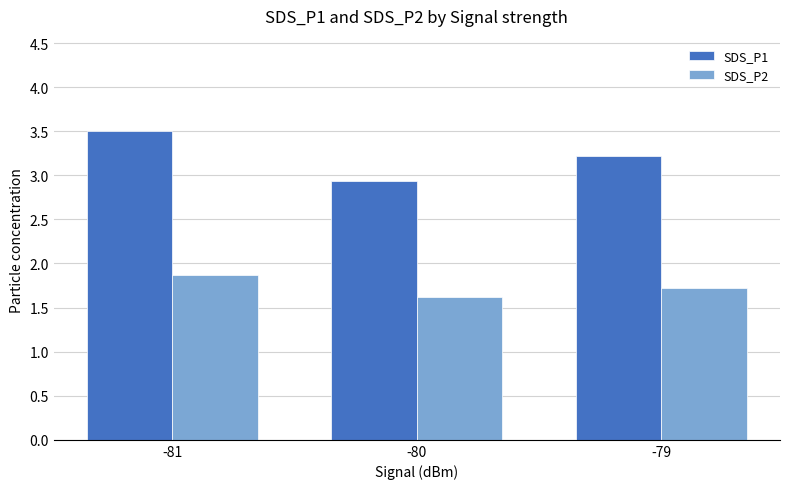

Which series has the largest total across all categories?

SDS_P1